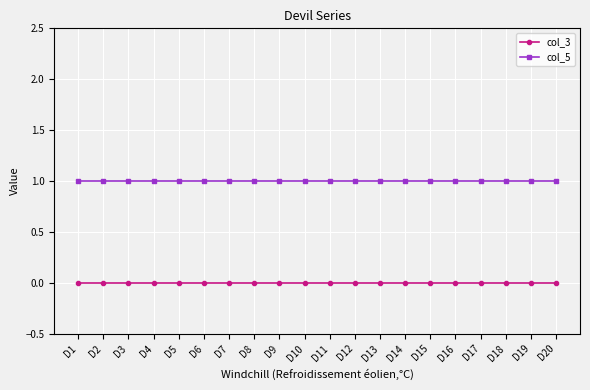

True or false: col_5 and col_3 intersect in this chart.

False